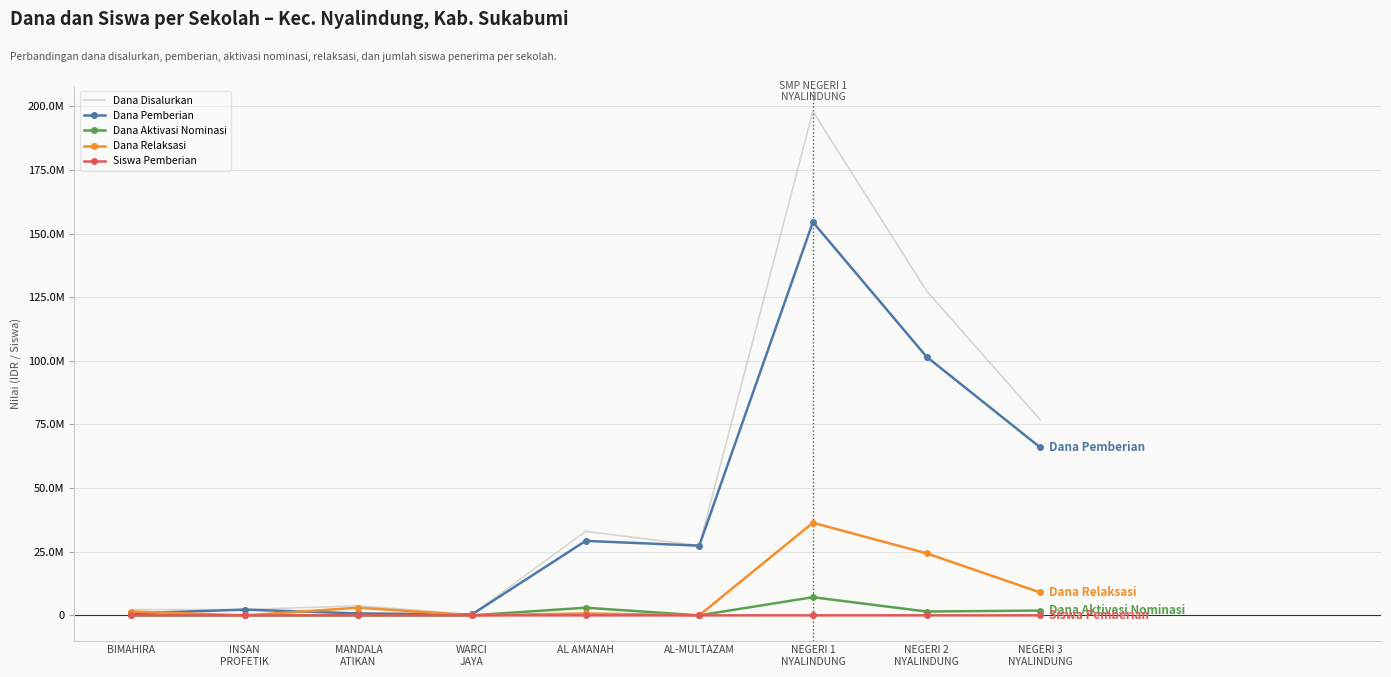

What are all the series names shown in the legend?

Dana Disalurkan, Dana Pemberian, Dana Aktivasi Nominasi, Dana Relaksasi, Siswa Pemberian